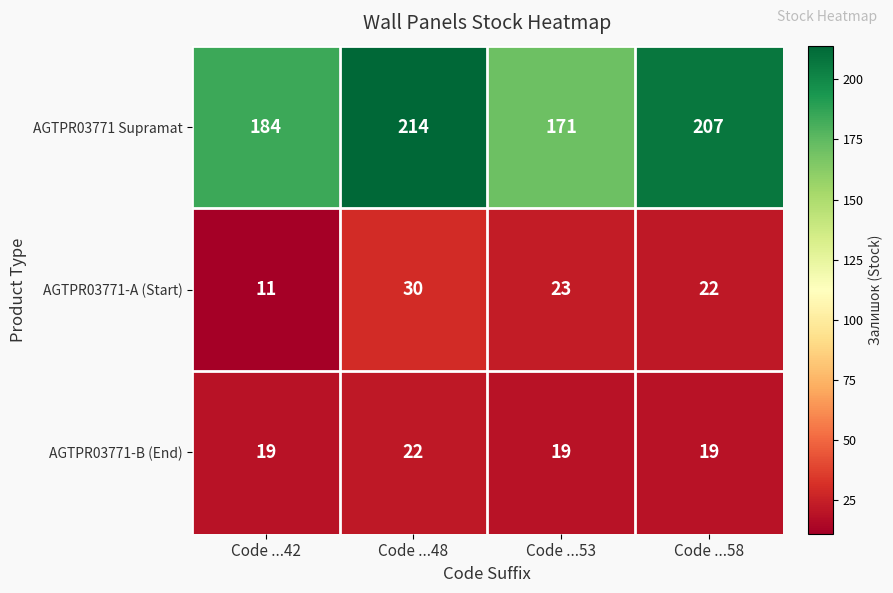

At which category is the sum across all series the highest?

Code ...48